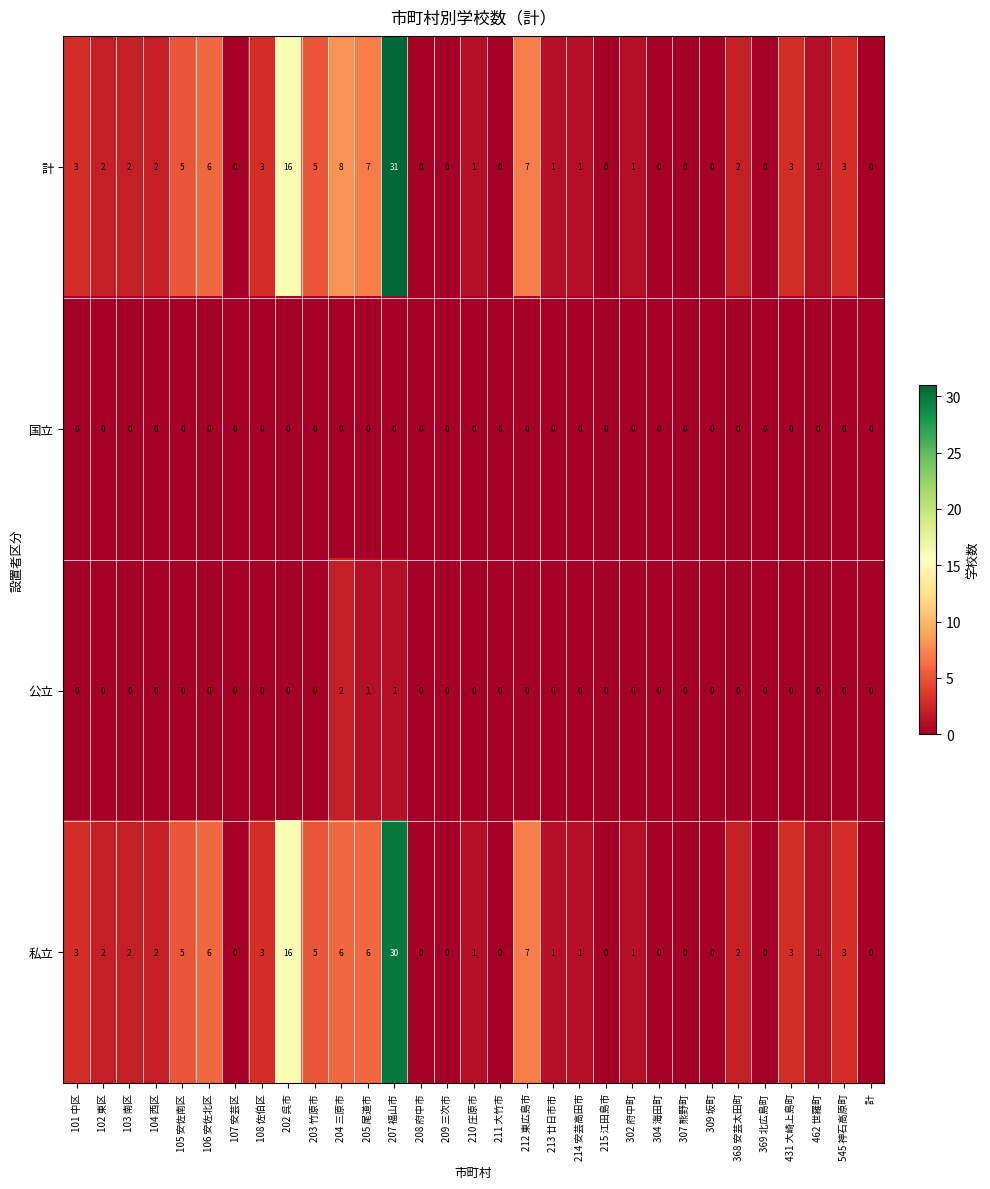

What is the greatest value displayed?

31